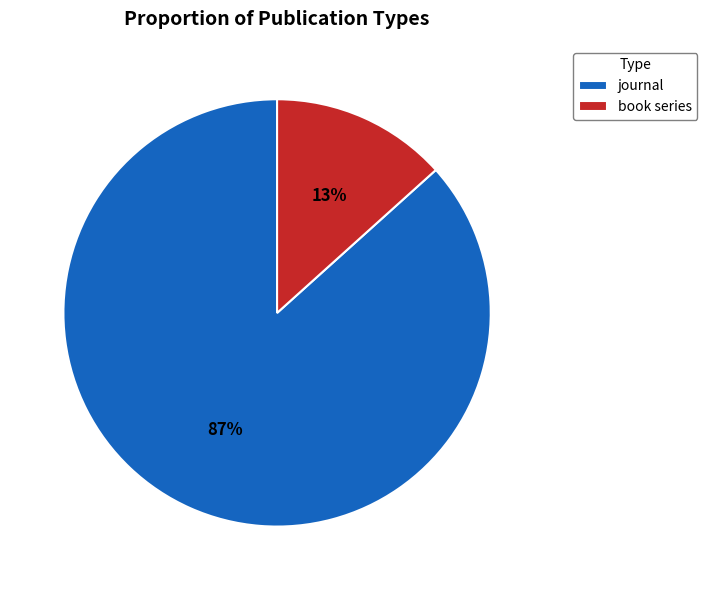

True or false: journal accounts for 87% of the total.

True